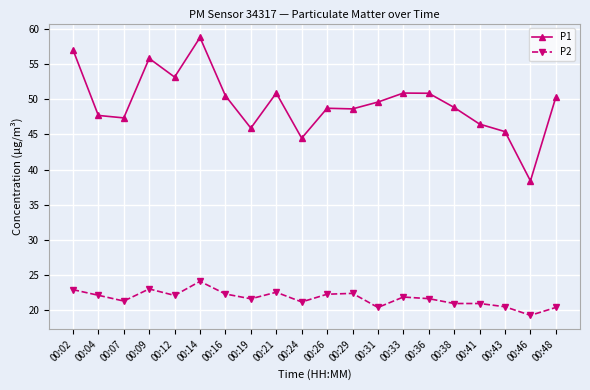

Which series changed the most between 00:09 and 00:43?

P1